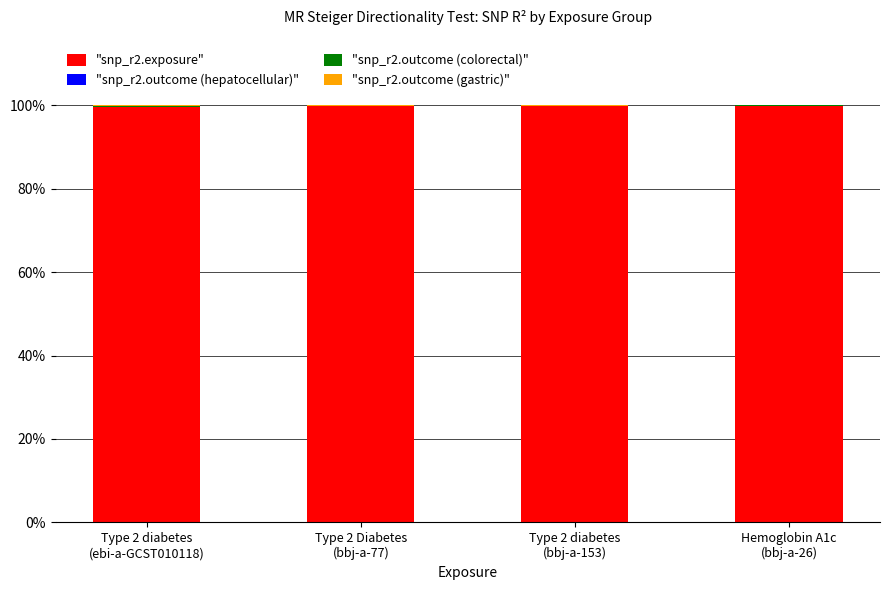

Does the chart contain stacked bars?

Yes